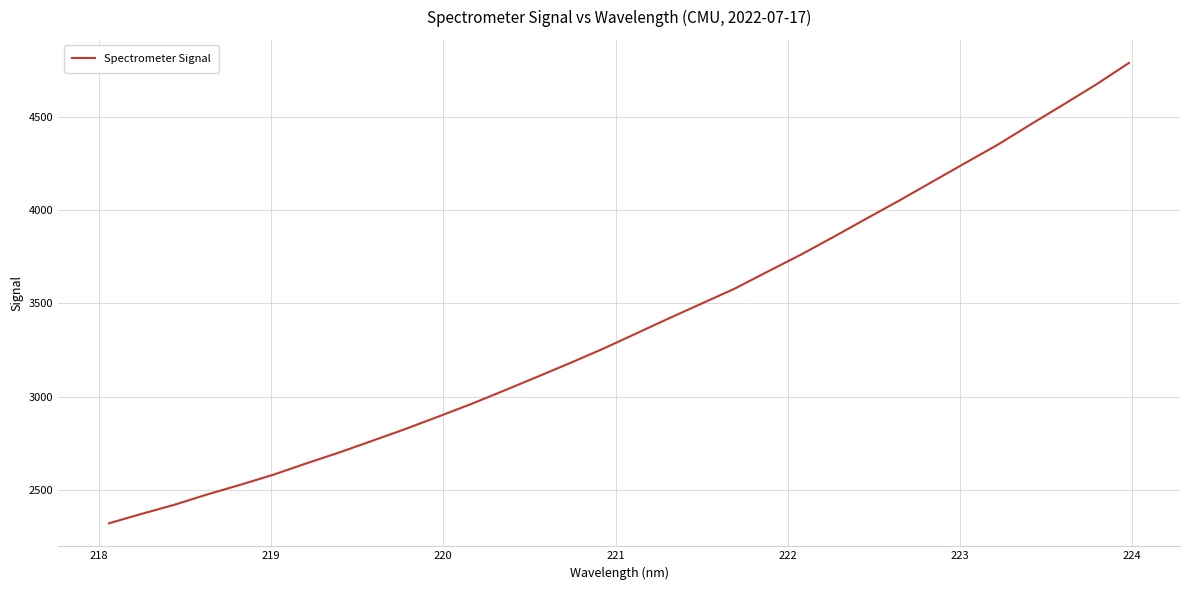

Does the chart display data point markers on the line(s)?

No